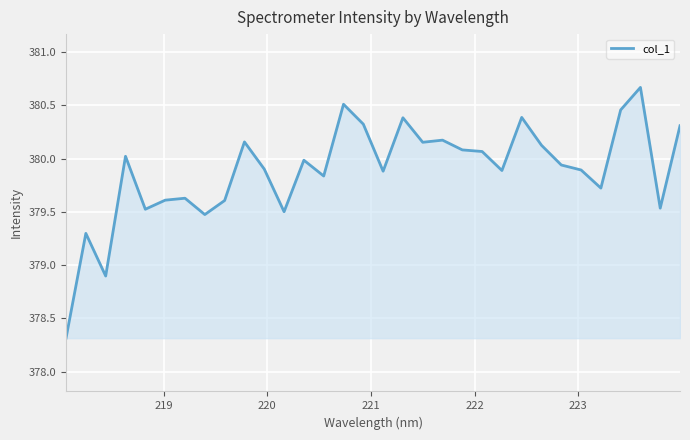

What is the minimum value shown in the chart?

378.3